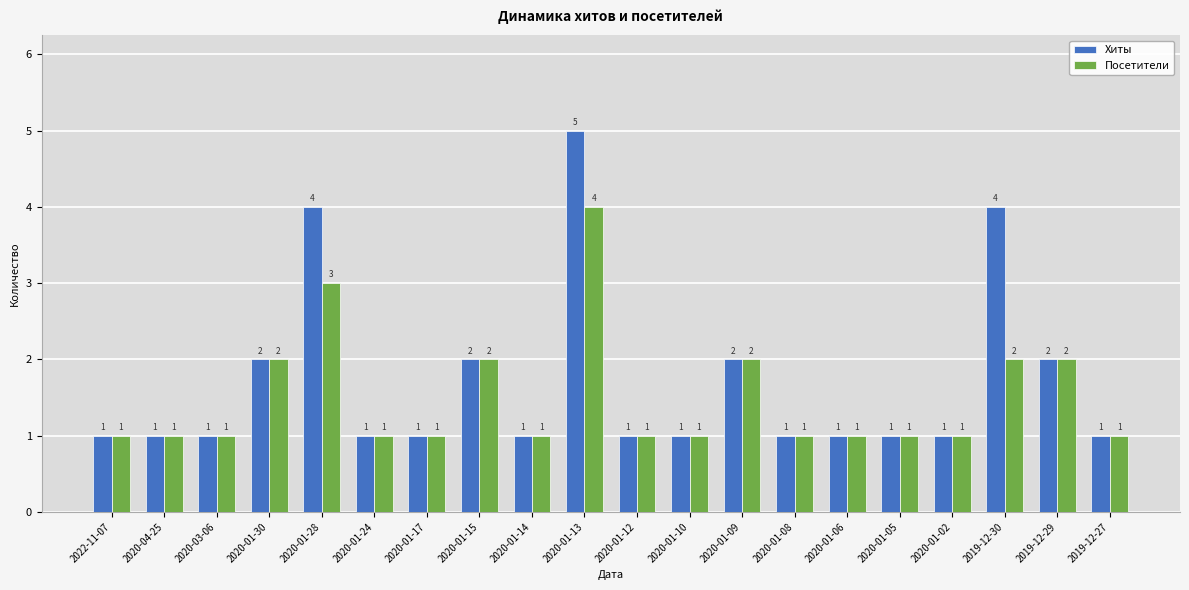

Rank the series by their maximum value, from highest to lowest.

Хиты, Посетители